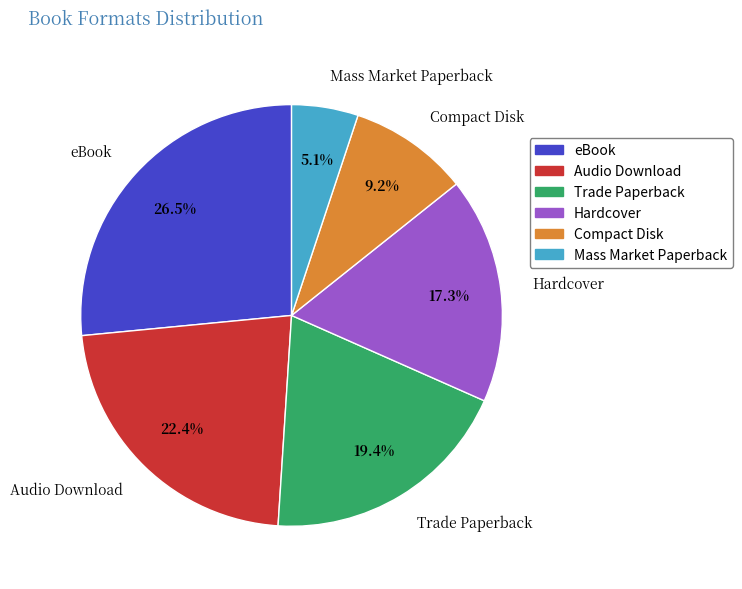

How much of the chart is everything except Trade Paperback?

80.6%